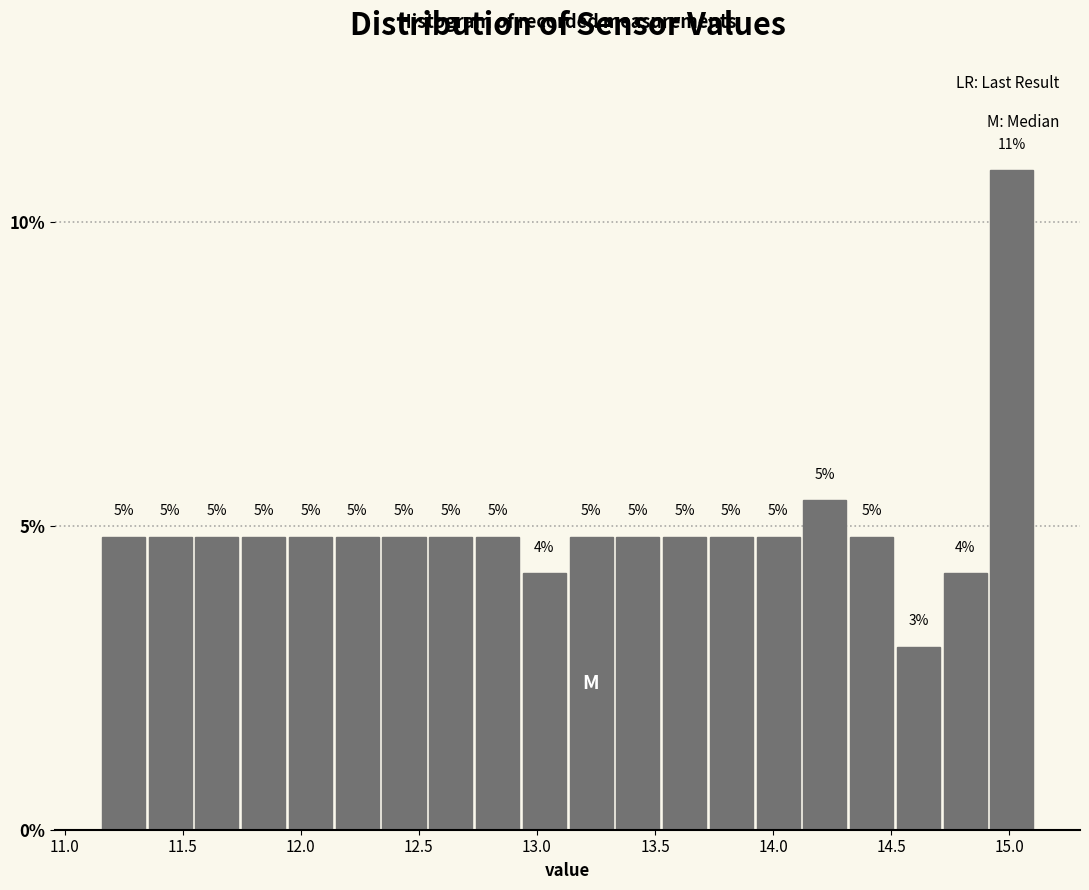

Read against the x-axis, roughly where is the centre of the tallest bar?

15.00